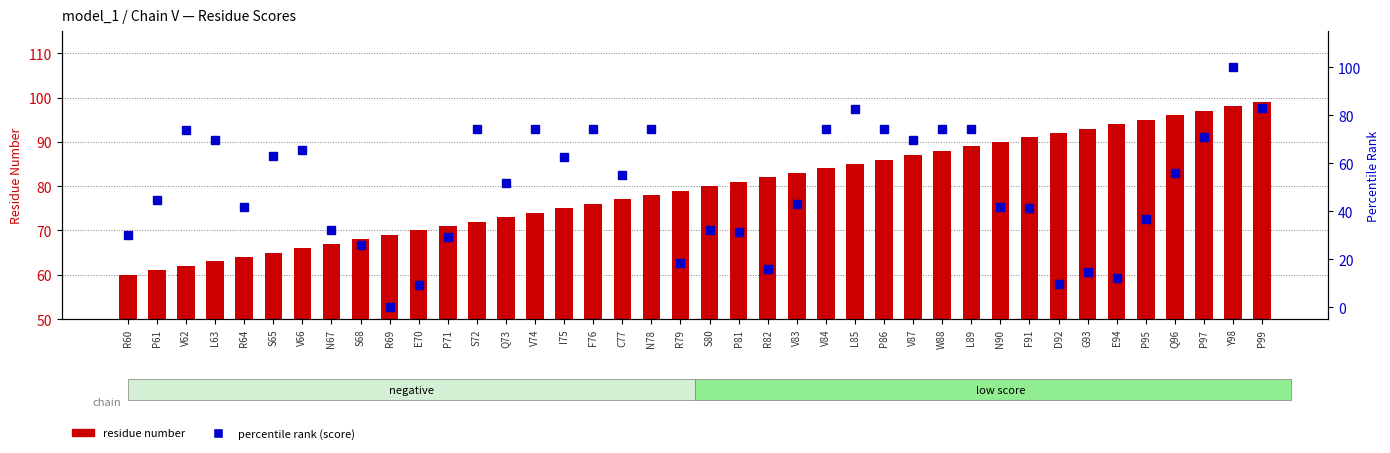

The percentile rank (score) series shows 14.0 at S68. True or false?

False